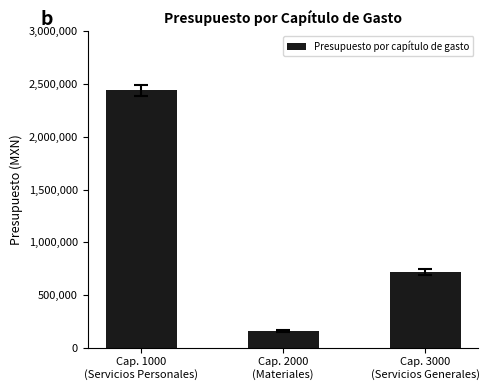

What is the sum of the values at Cap. 1000
(Servicios Personales) and Cap. 2000
(Materiales)?

2599741.0